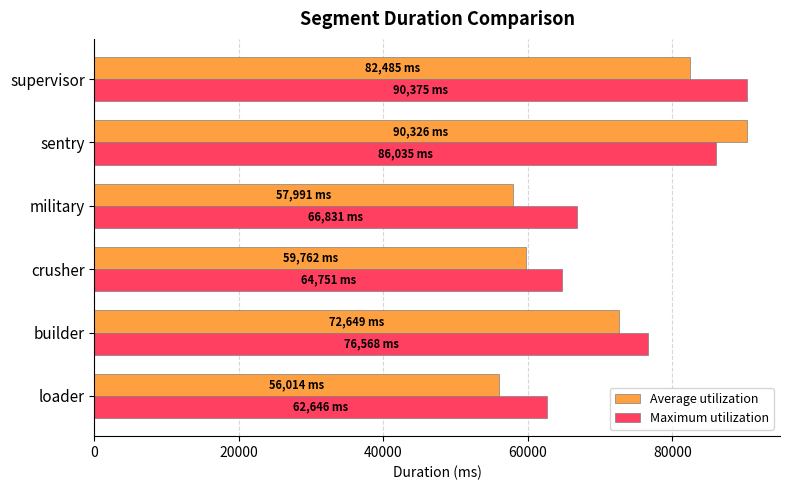

What is the total value across all series at loader?

118660